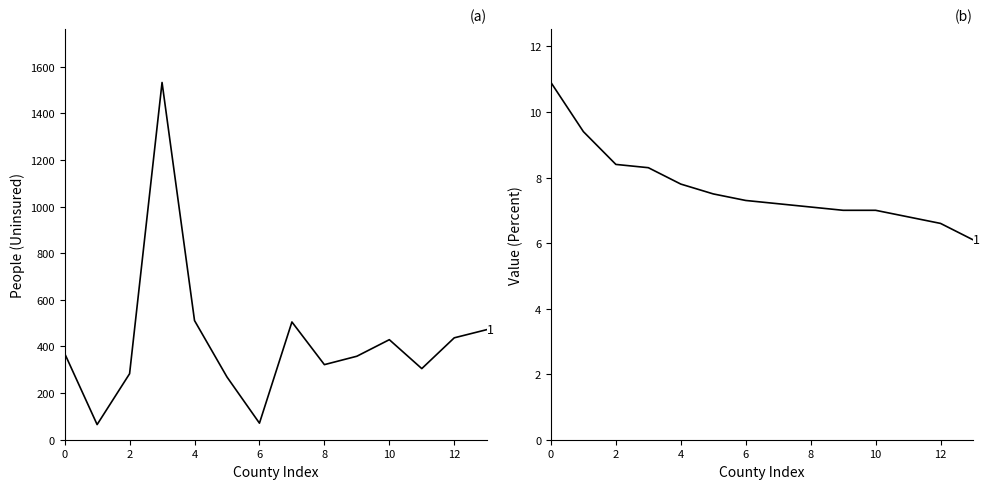

Which series has the largest total across all categories?

People (Uninsured)